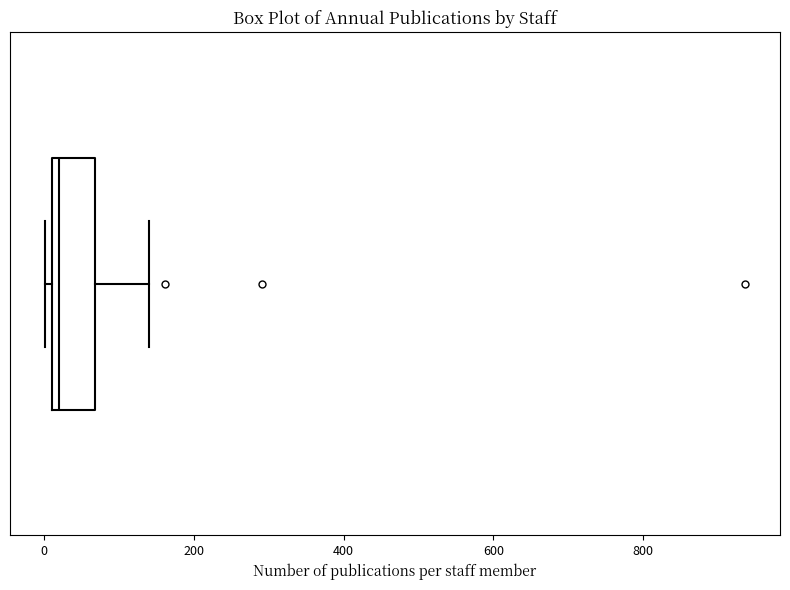

Transcribe this box plot: give where the median line is, the range the box spans, and where the two whiskers end, as read against the x-axis. The values are not printed on the chart, so give them approximately, as read against the axis.

median 20 (just right of the box's left edge), box 20 to 60, whiskers 0 to 140